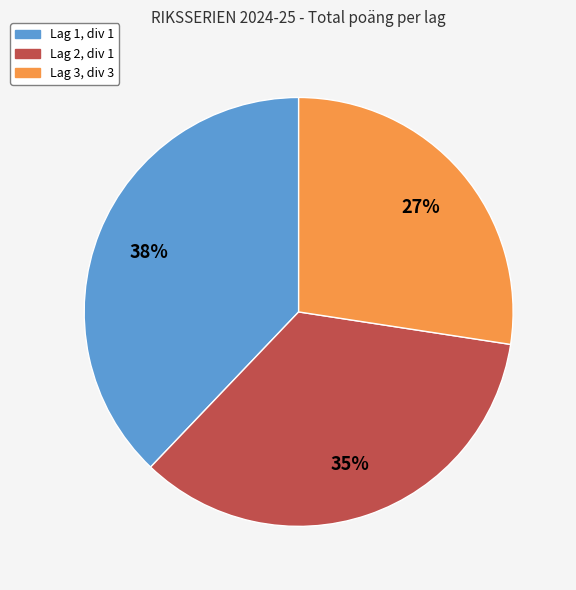

What is the largest slice in the pie chart?

Lag 1, div 1